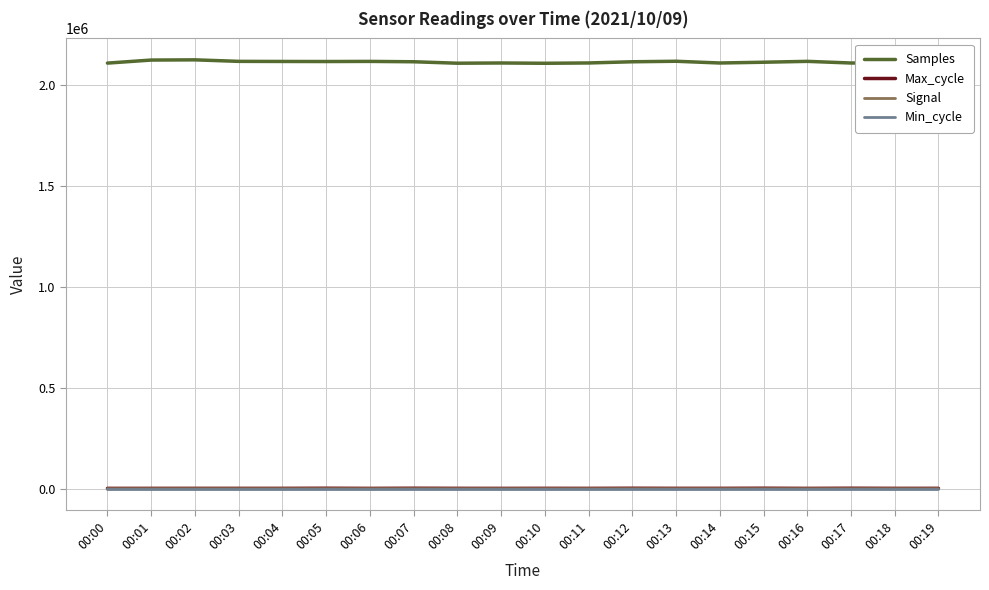

True or false: Samples and Max_cycle cross at least once.

False